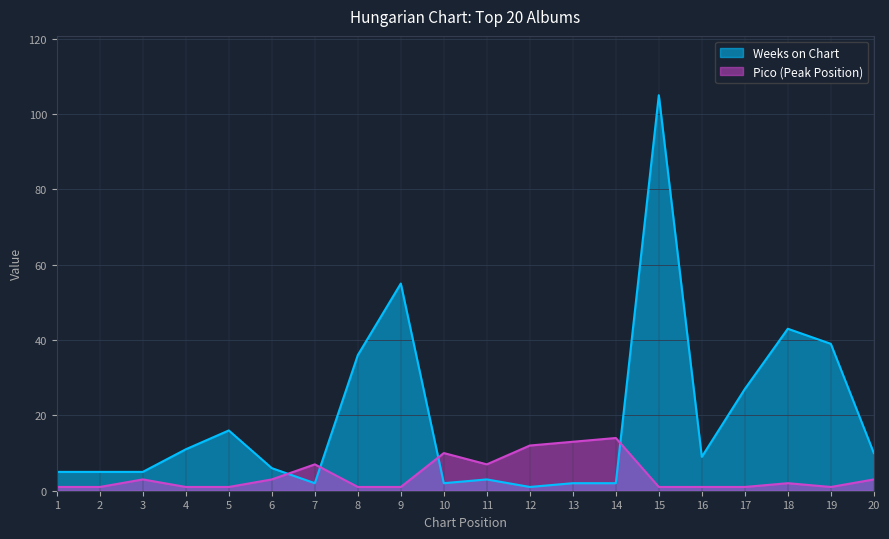

What is the sum of the Pico values at 3 and 5?

4